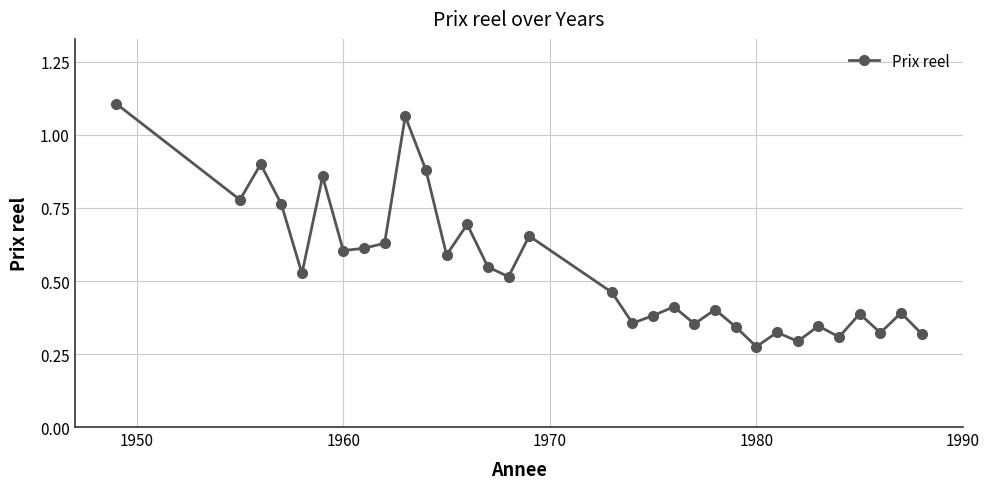

Count the number of data series in this chart.

1